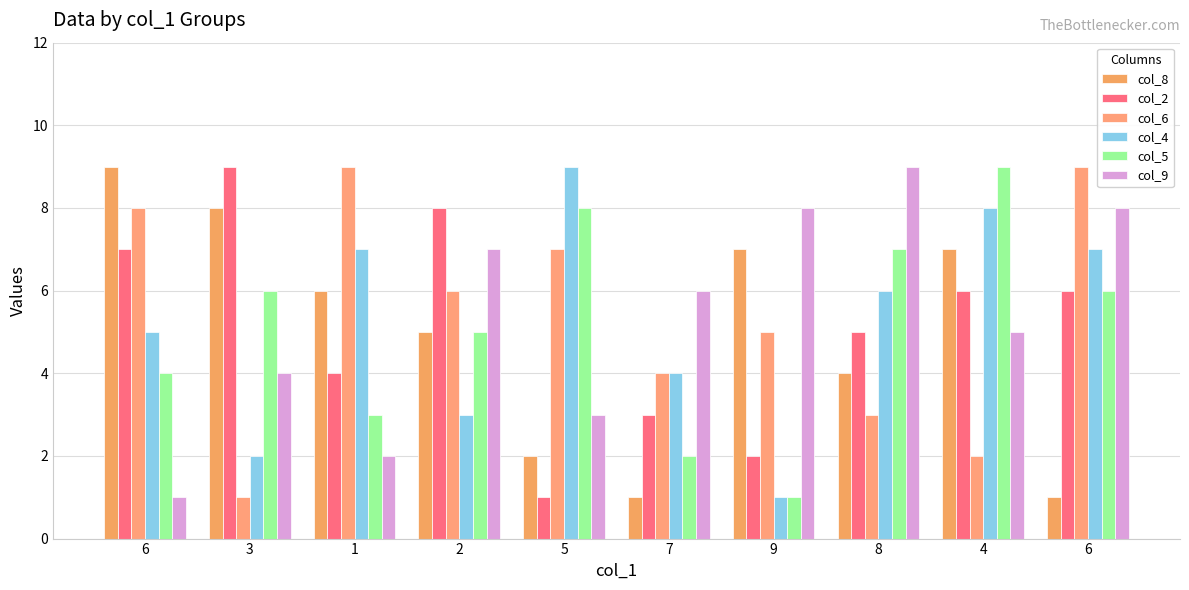

How many groups of bars are there?

10